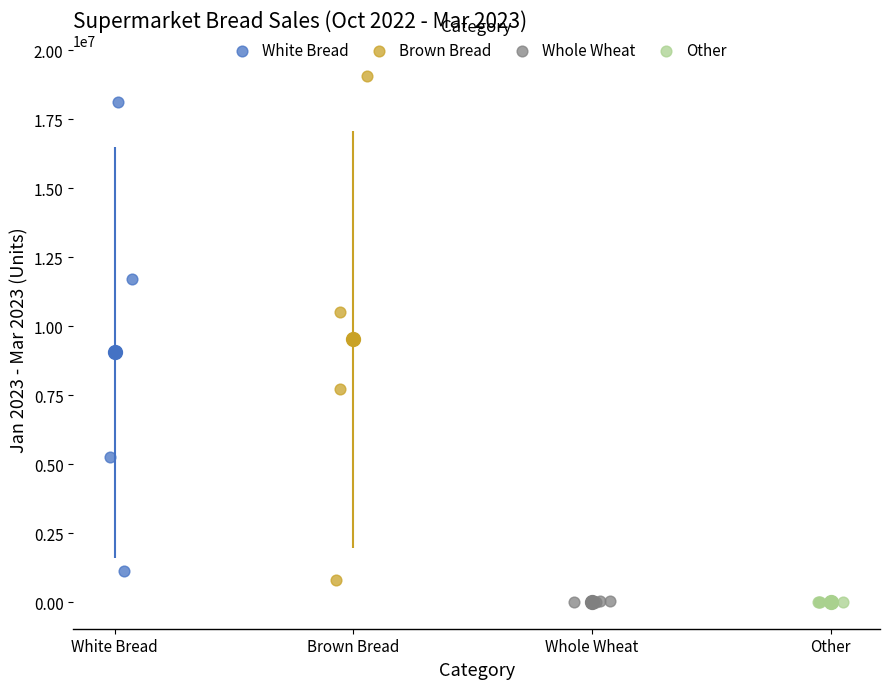

Which series reaches the maximum Y coordinate?

Brown Bread